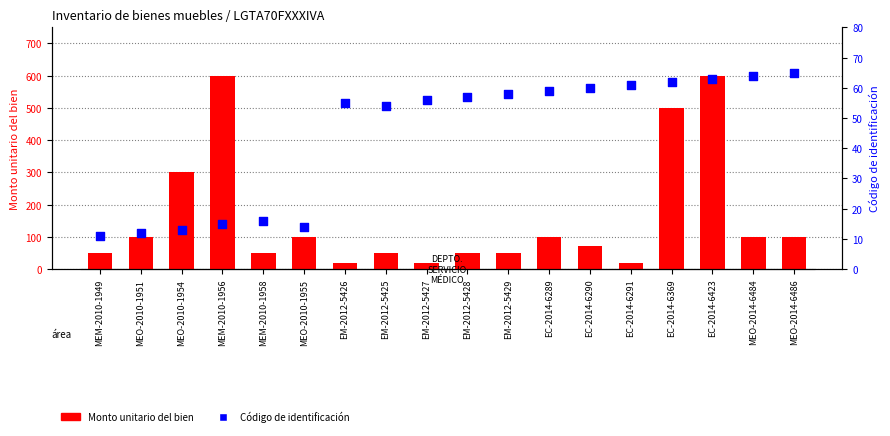

What is the total value across all series at MEM-2010-1949?

61